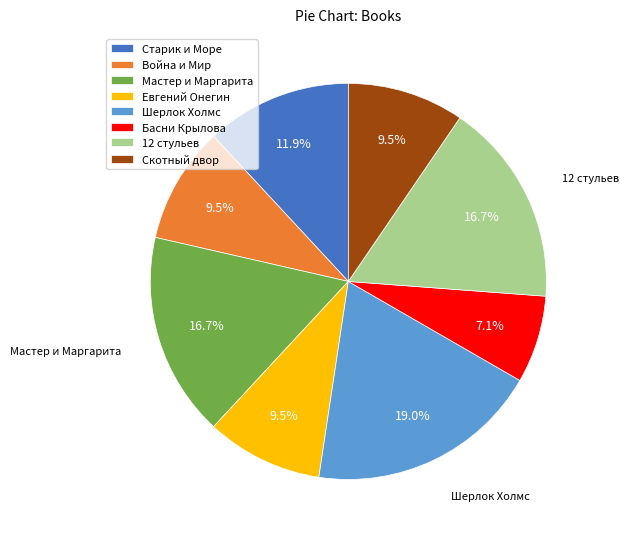

Which slice is the smallest?

Басни Крылова